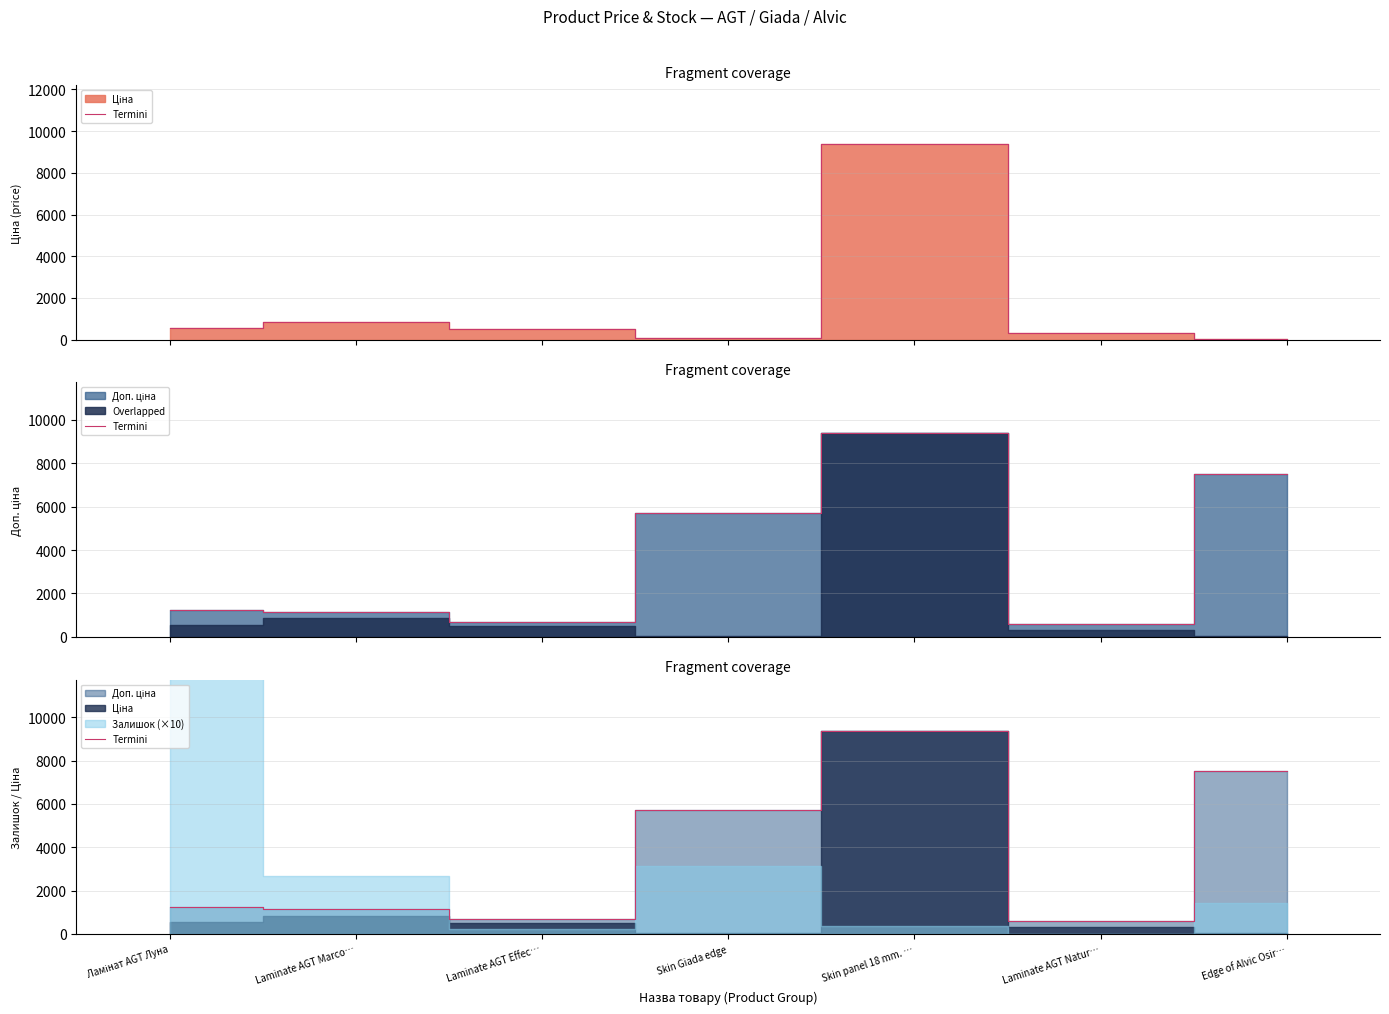

What is the sum of the values at Laminate AGT Natur… and Laminate AGT Effec…?

1290.0